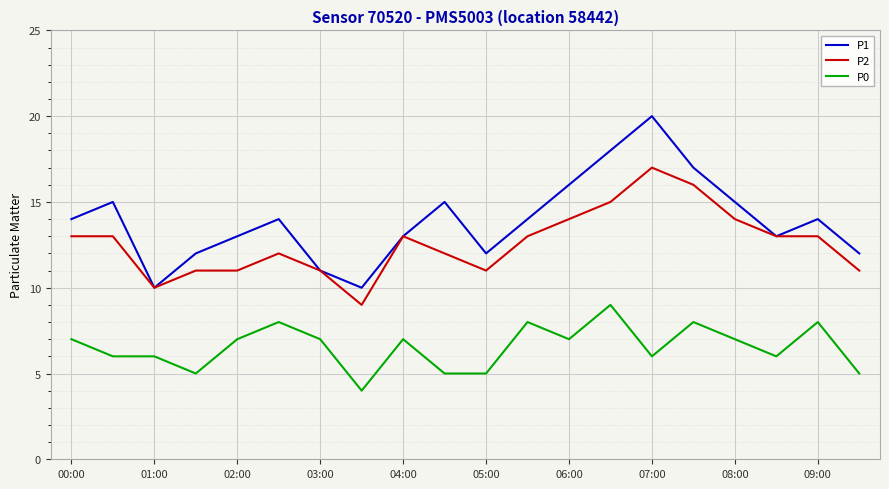

List the series in order of their peak value, highest first.

P1, P2, P0